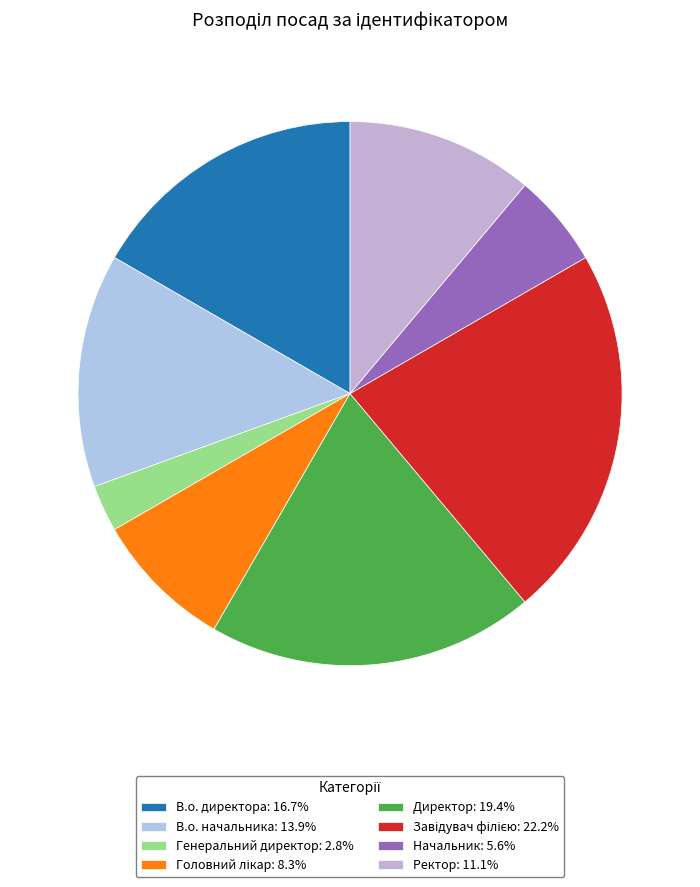

Is there a majority slice in this chart?

No